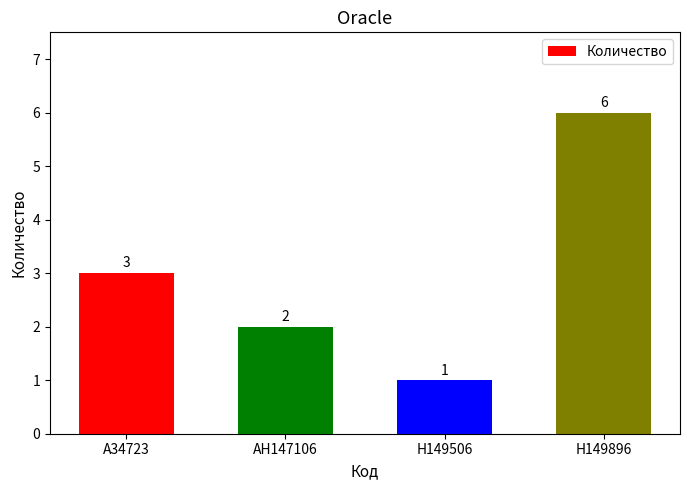

How many bars are there in total?

4